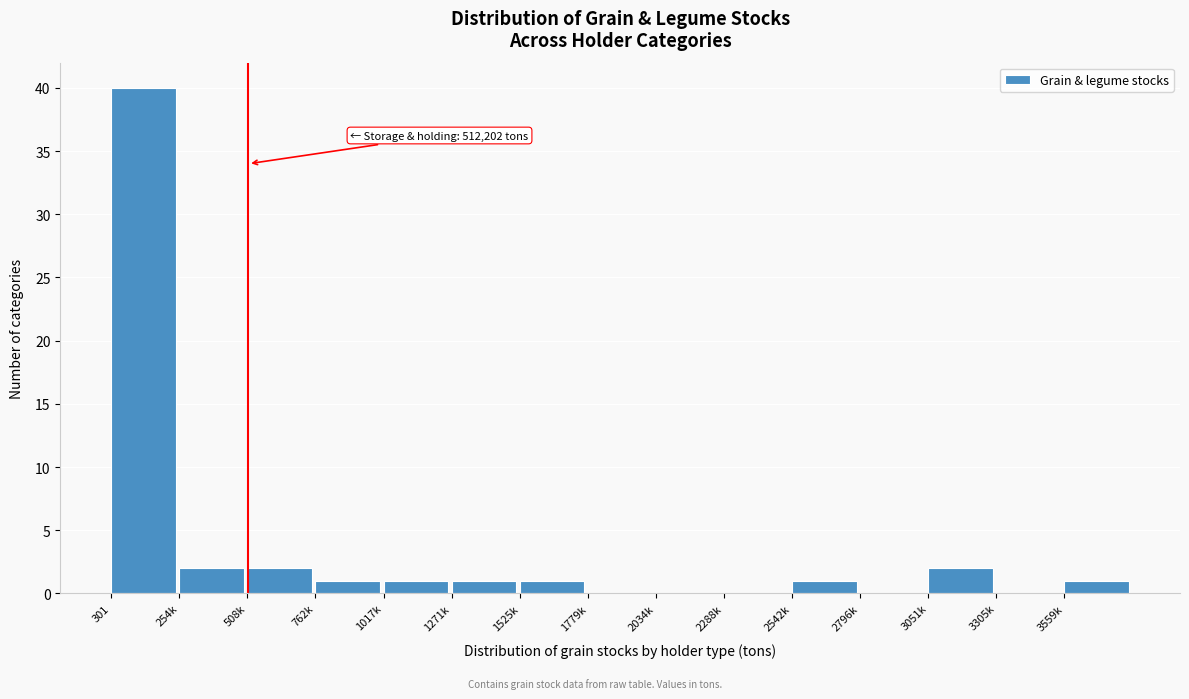

Reading right to left, what are all the values shown in this chart?

3559k=1	3305k=0	3051k=2	2796k=0	2542k=1	2288k=0	2034k=0	1779k=0	1525k=1	1271k=1	1017k=1	762k=1	508k=2	254k=2	301=40